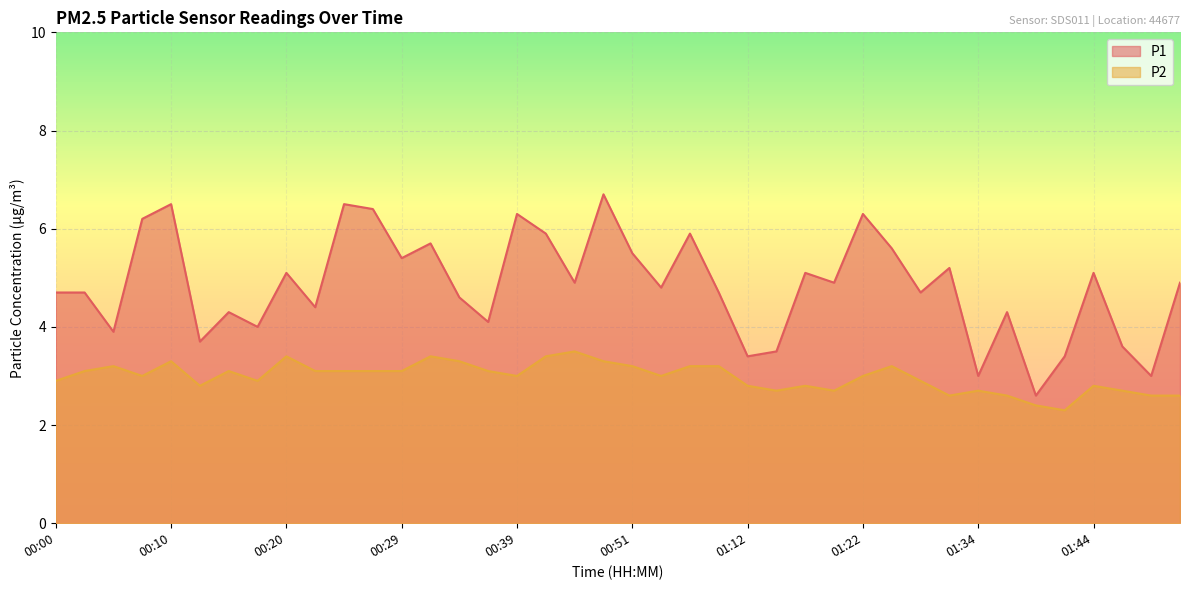

Reading left to right, extract all data points from this chart.

P1: 4.7	4.7	3.9	6.2	6.5	3.7	4.3	4.0	5.1	4.4	6.5	6.4	5.4	5.7	4.6	4.1	6.3	5.9	4.9	6.7	5.5	4.8	5.9	4.7	3.4	3.5	5.1	4.9	6.3	5.6	4.7	5.2	3.0	4.3	2.6	3.4	5.1	3.6	3.0	4.9
P2: 2.9	3.1	3.2	3.0	3.3	2.8	3.1	2.9	3.4	3.1	3.1	3.1	3.1	3.4	3.3	3.1	3.0	3.4	3.5	3.3	3.2	3.0	3.2	3.2	2.8	2.7	2.8	2.7	3.0	3.2	2.9	2.6	2.7	2.6	2.4	2.3	2.8	2.7	2.6	2.6